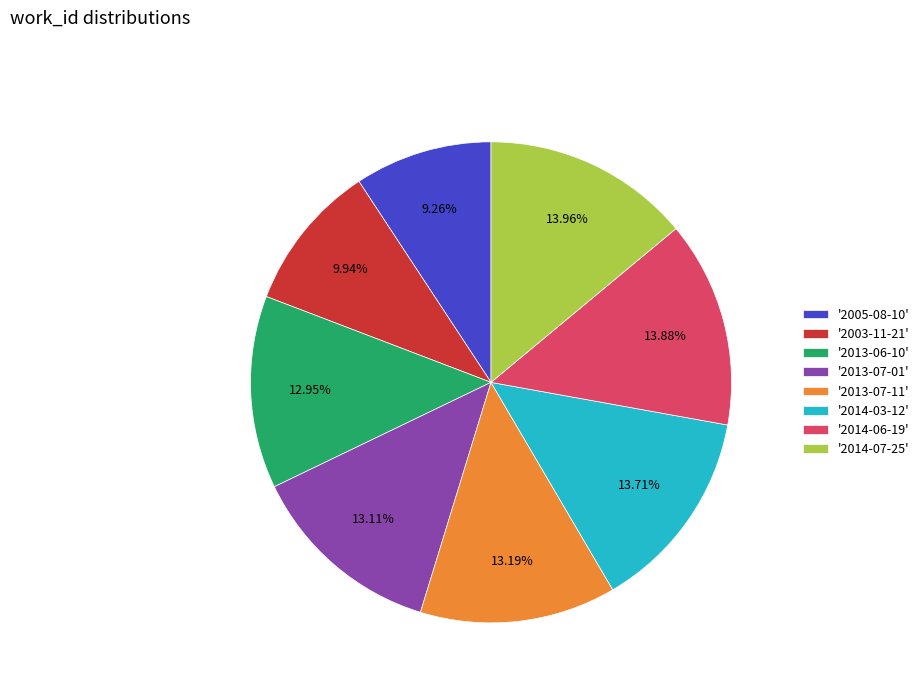

Do '2014-07-25' and '2003-11-21' together represent more than half of the pie?

No